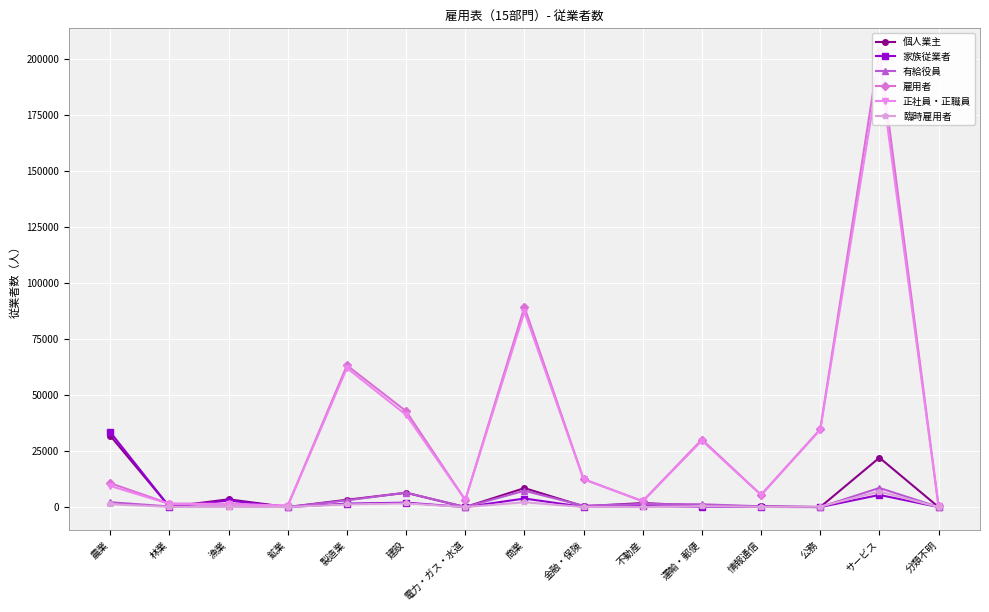

Which series has the widest spread of values?

雇用者